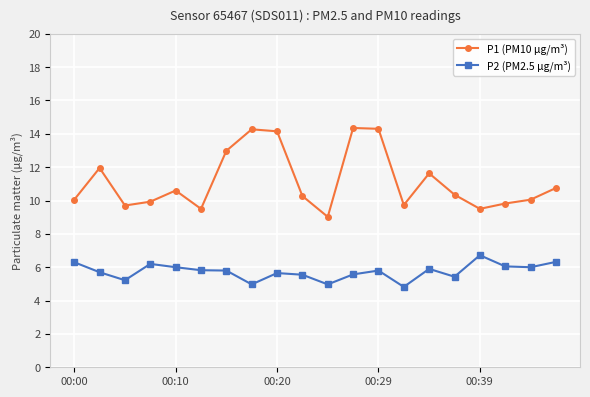

True or false: P1 (PM10 µg/m³) and P2 (PM2.5 µg/m³) intersect in this chart.

False